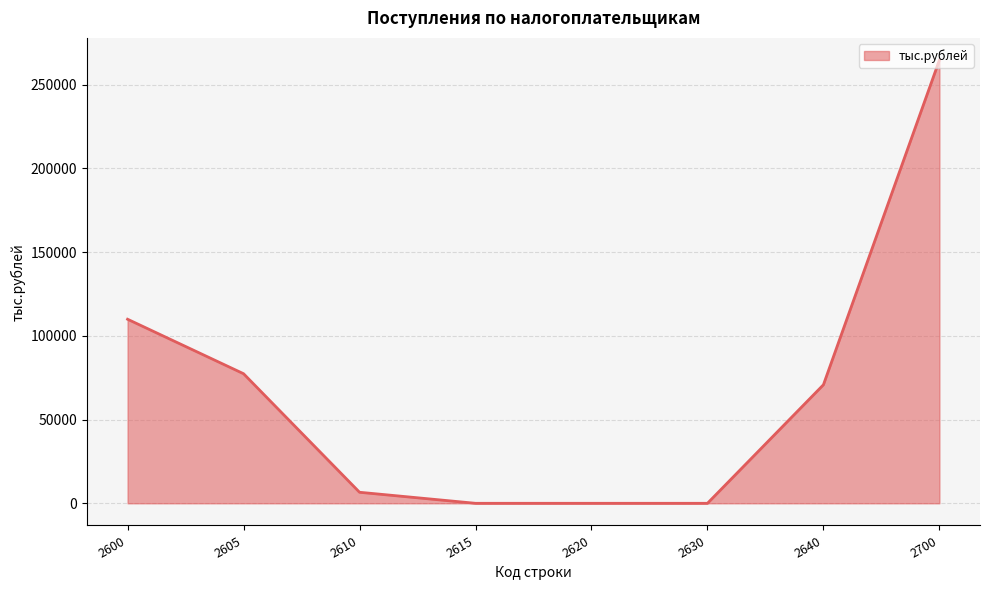

Between 2615 and 2700, which is larger?

2700